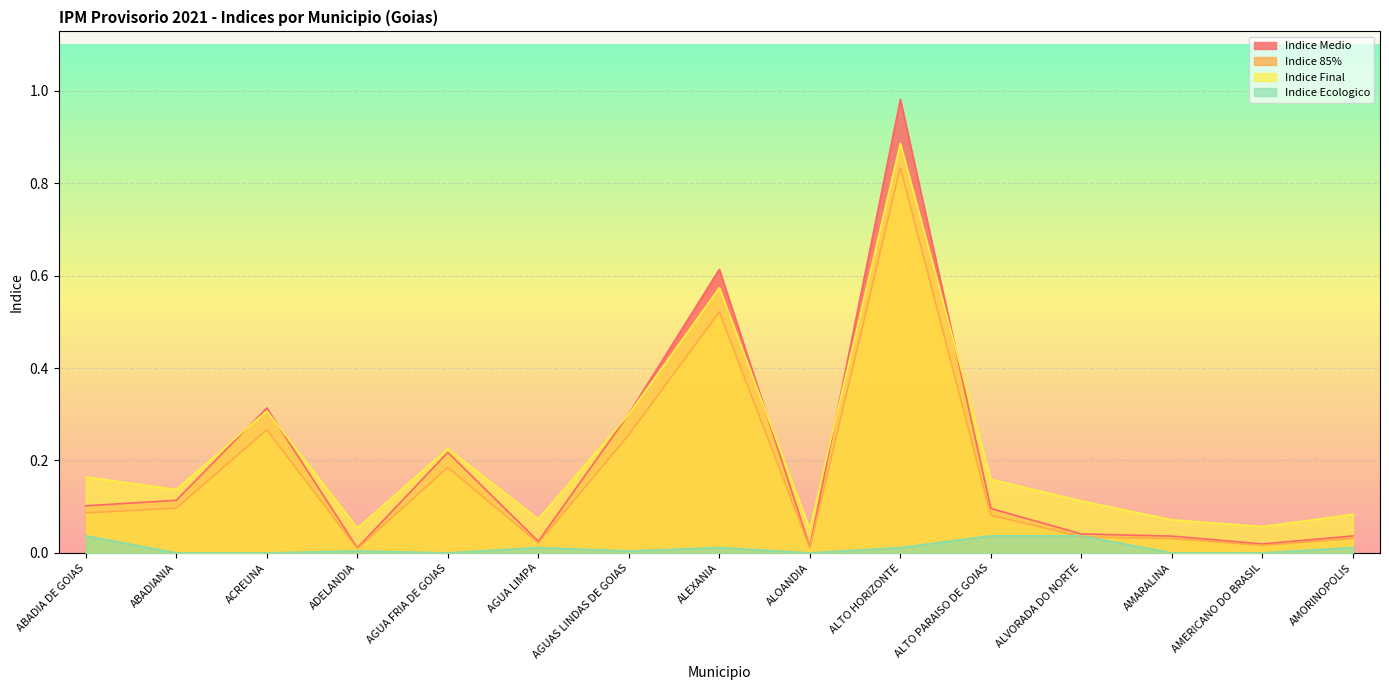

At which label is Indice Medio closest to 0?

ALOANDIA